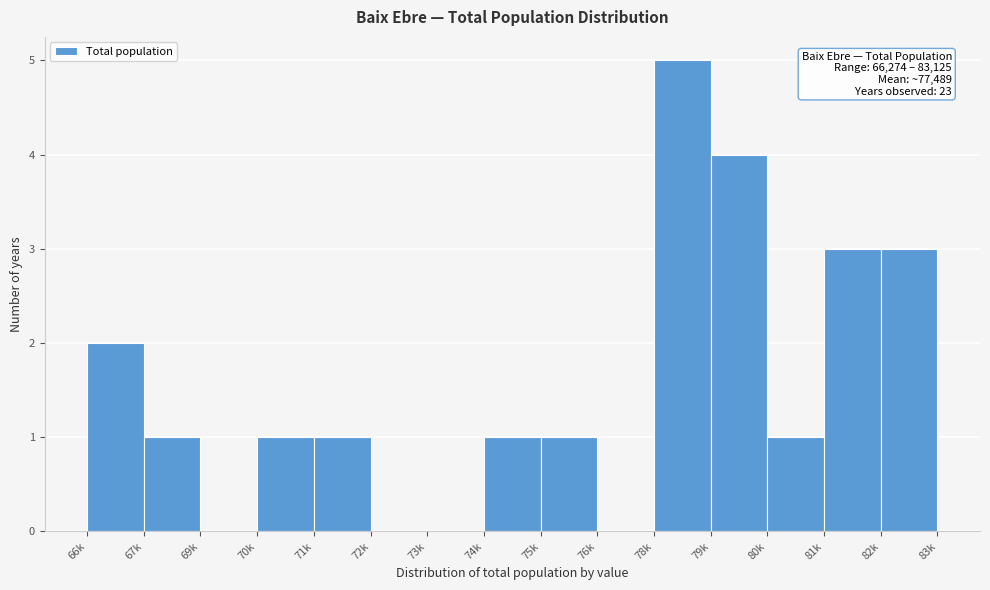

Reading left to right, list all the values displayed in this chart.

66k=2	67k=1	69k=0	70k=1	71k=1	72k=0	73k=0	74k=1	75k=1	76k=0	78k=5	79k=4	80k=1	81k=3	82k=3